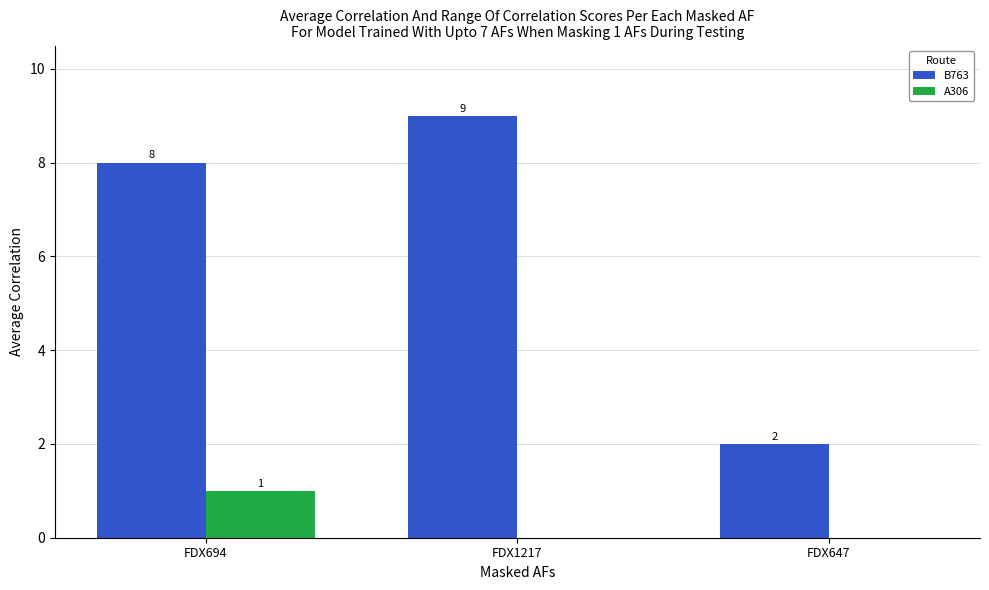

What is the spread (max minus min) of values at FDX694?

7